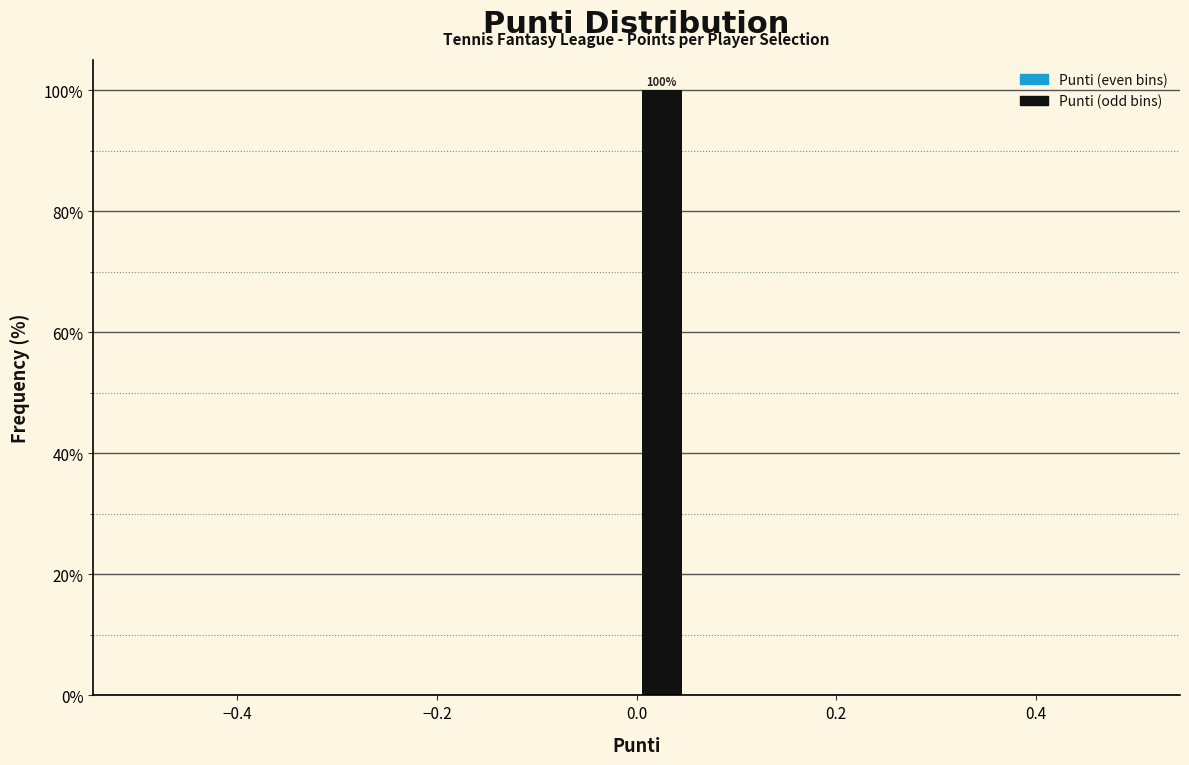

Around what value on the x-axis is the tallest bar? Give the approximate position of its centre, as read against the axis.

0.02